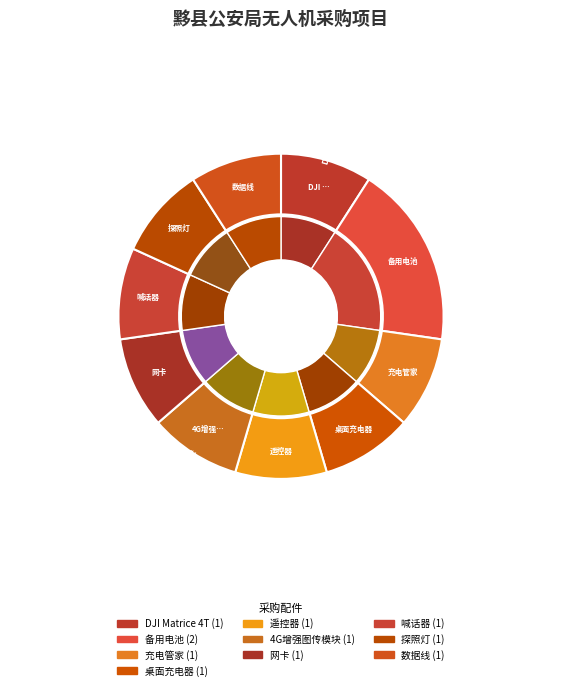

Approximately how many times larger is the value at 网卡 compared to 数据线?

1.0